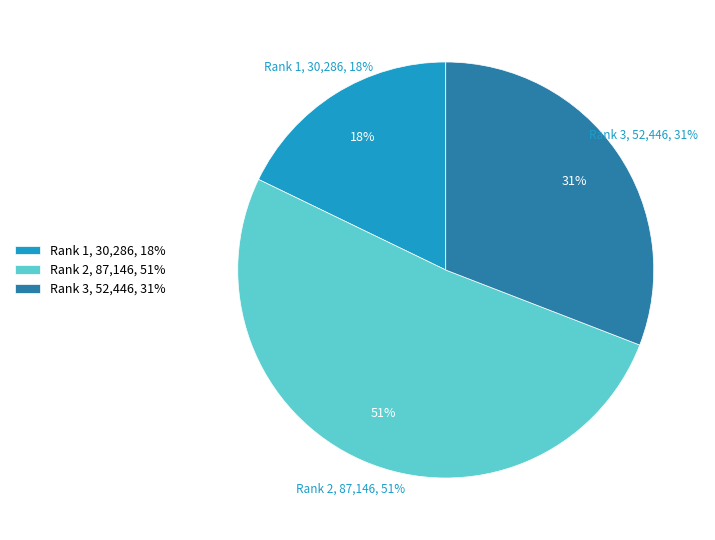

Is it true that Rank 1 is 5% of the pie?

False